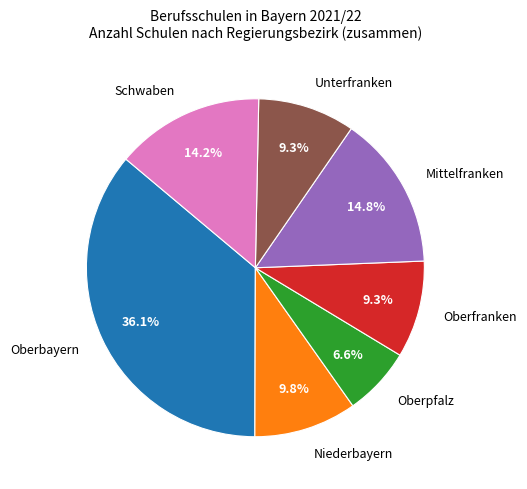

Which category has the biggest portion of the pie?

Oberbayern